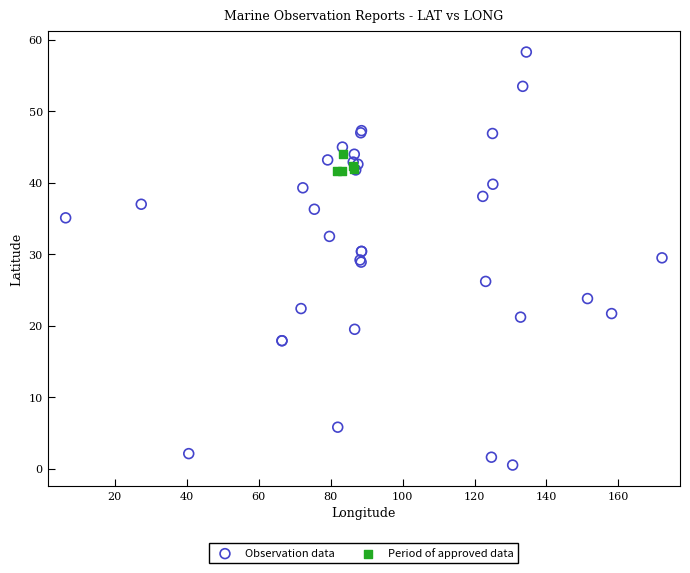

Which series contains the lowest Y value?

Observation data